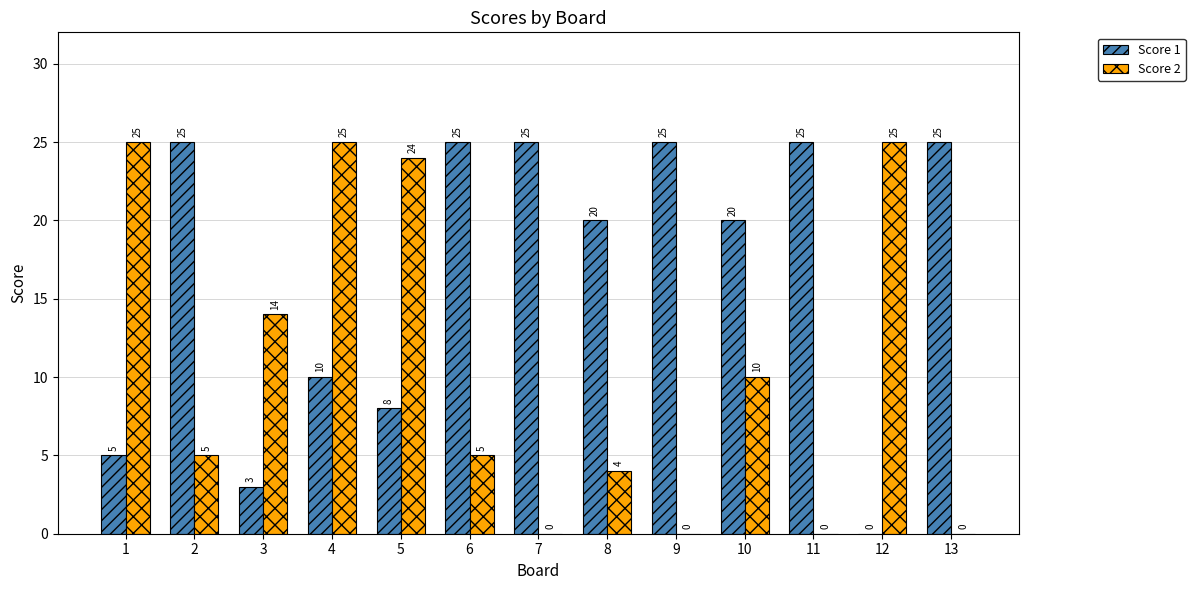

What is the sum of the Score 2 values at 10 and 7?

10